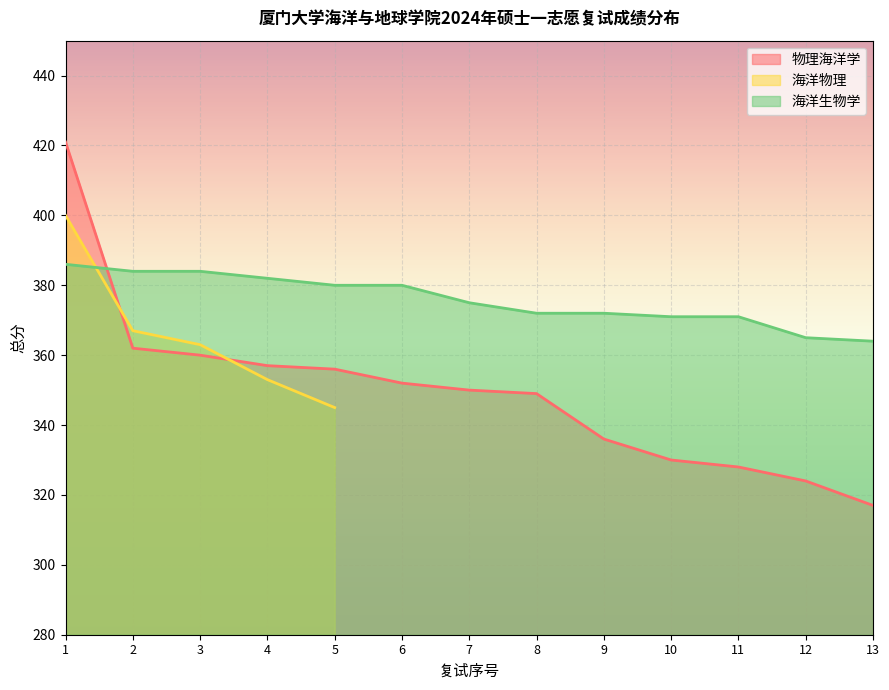

List the labels in order of 物理海洋学 value, largest first.

1, 2, 3, 4, 5, 6, 7, 8, 9, 10, 11, 12, 13